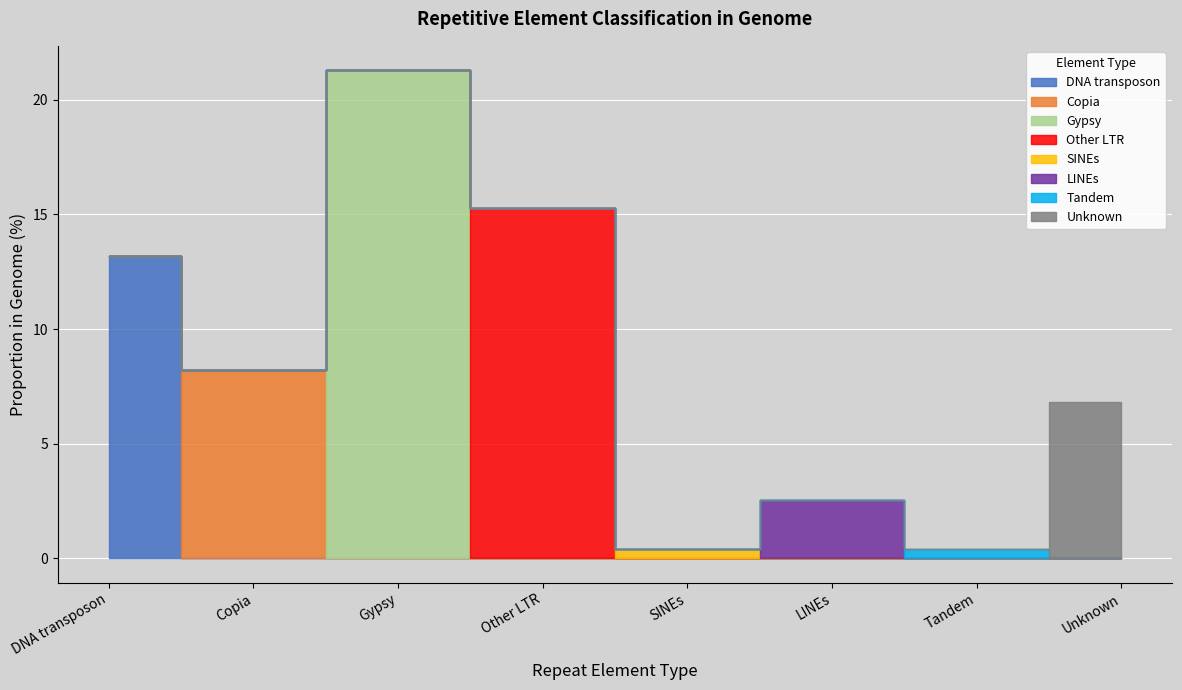

Where is the first local maximum?

Gypsy